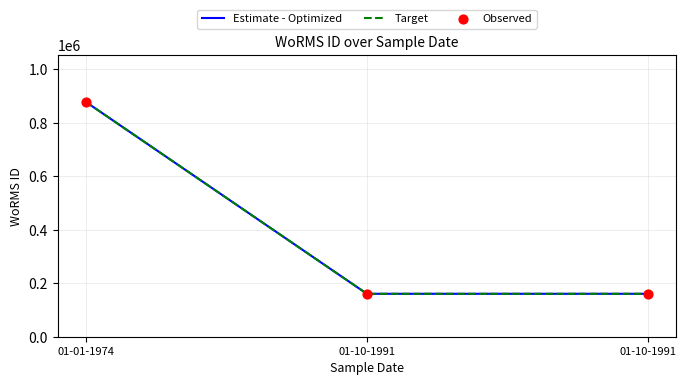

At which category is the sum across all series the highest?

01-01-1974